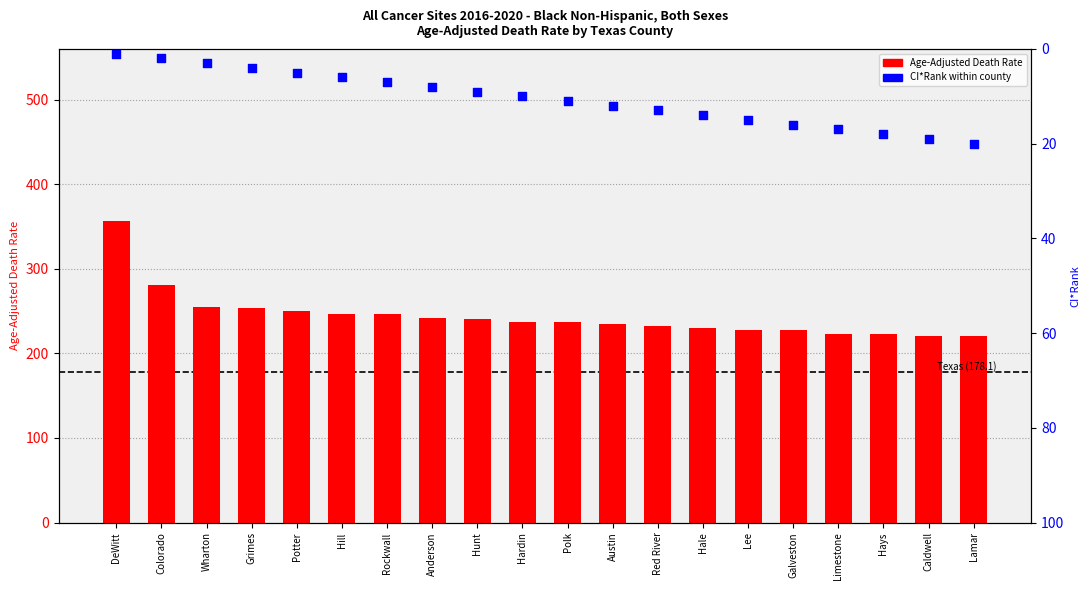

At how many categories does at least one series exceed 189?

20